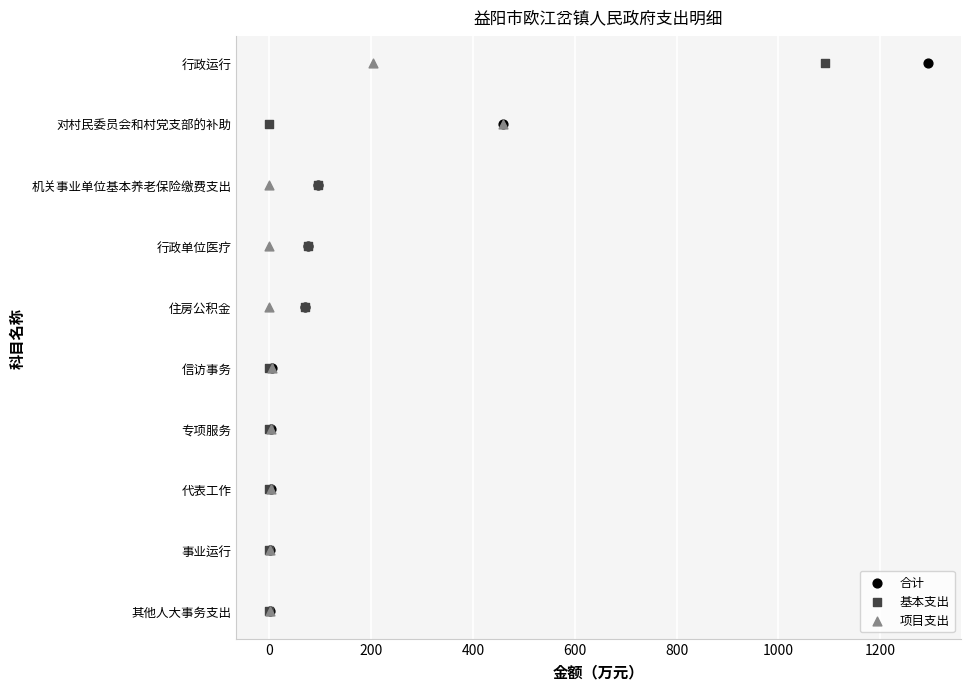

Which series reaches the maximum Y coordinate?

合计